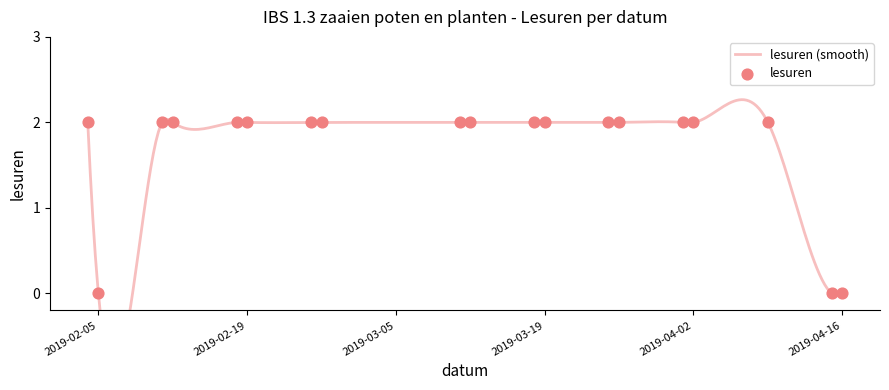

What is the change in value from 2019-03-19 to 2019-04-15?

-2